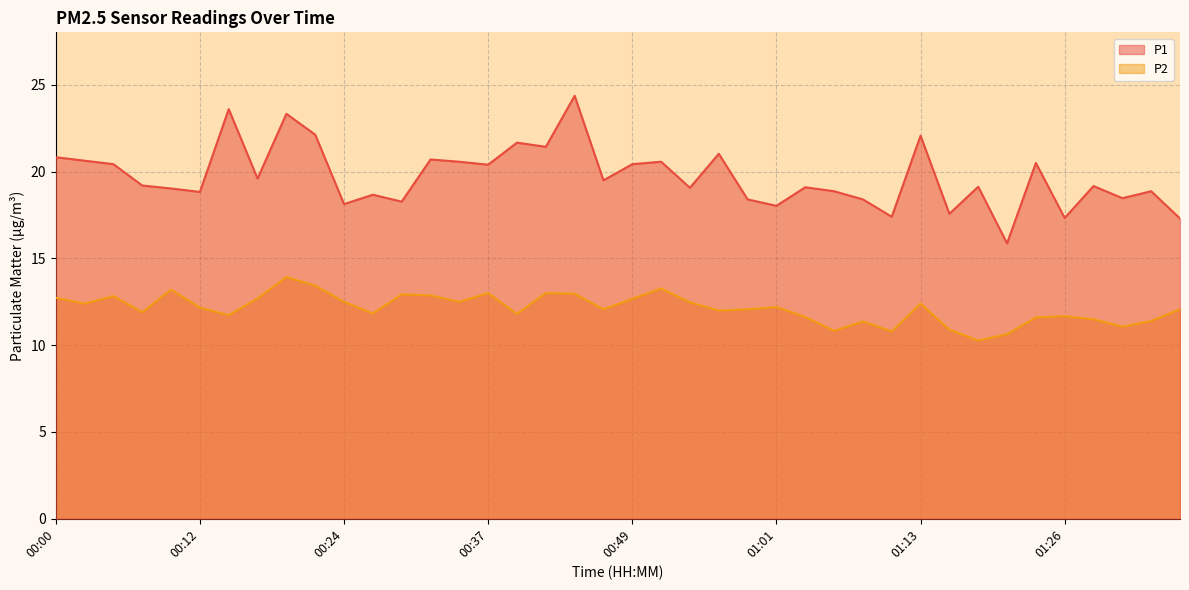

The P1 series shows 26.8 at 01:18. True or false?

False